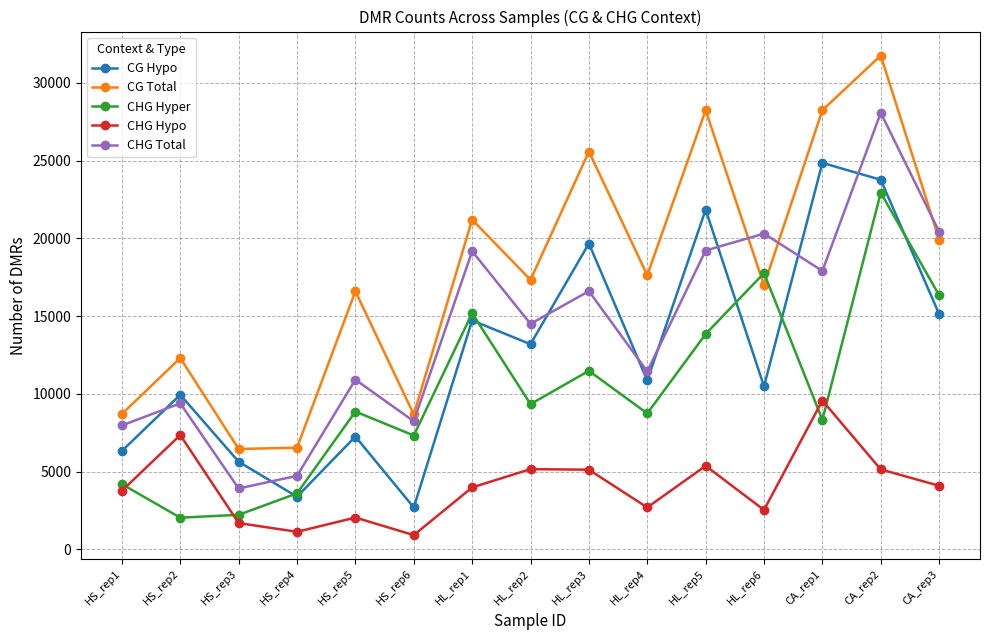

What is the total value across all series at HS_rep5?

45679